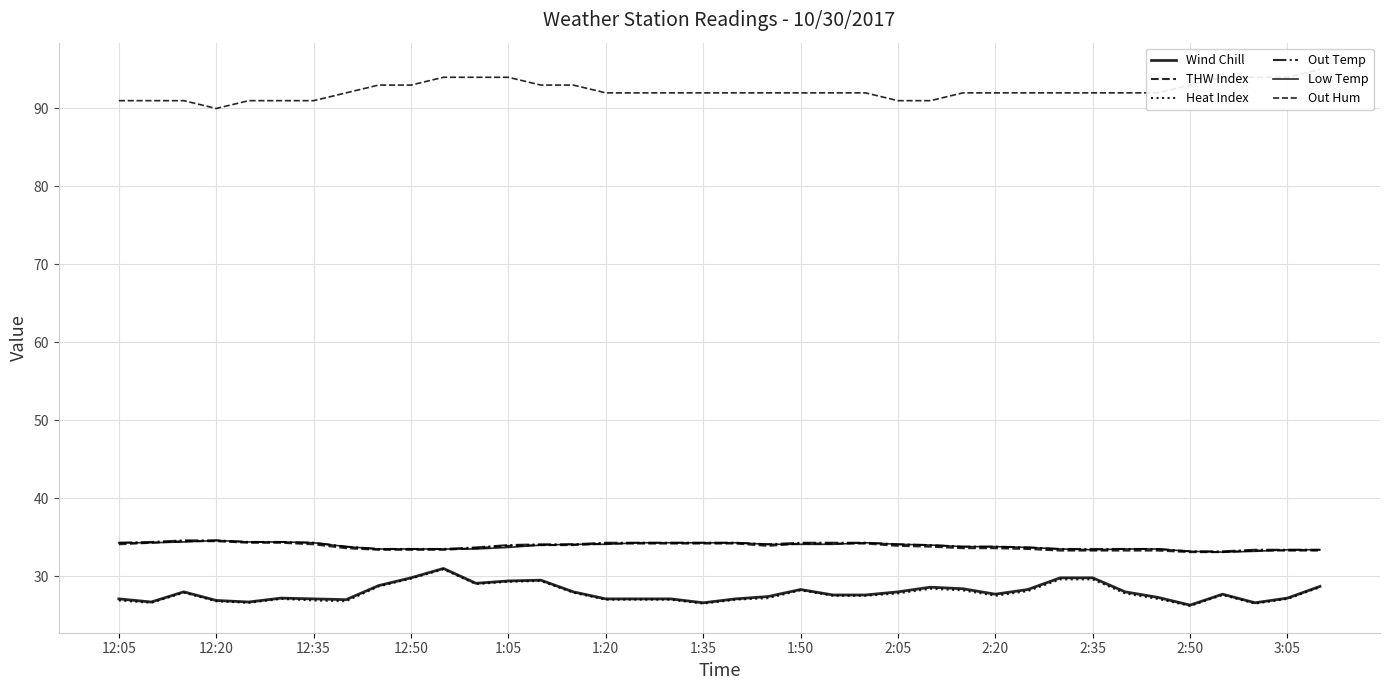

How many interior local valleys does the Out Hum series have?

1